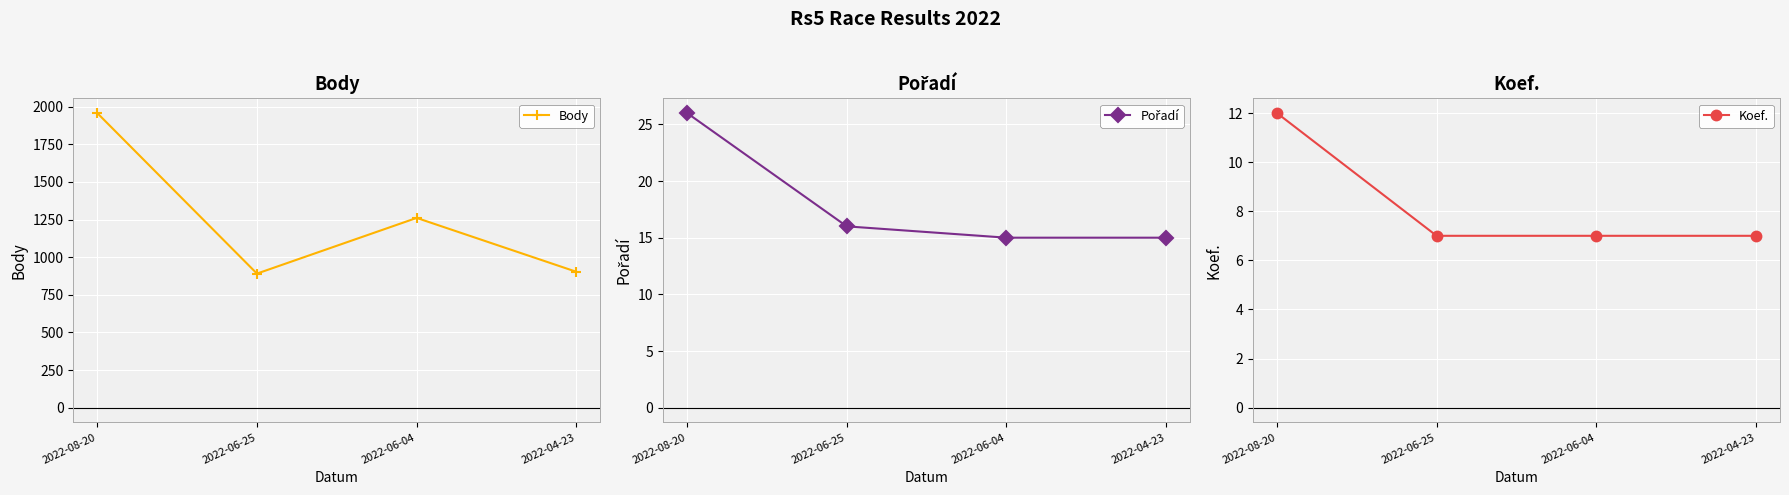

What is the label of the 2nd point from the left?

2022-06-25